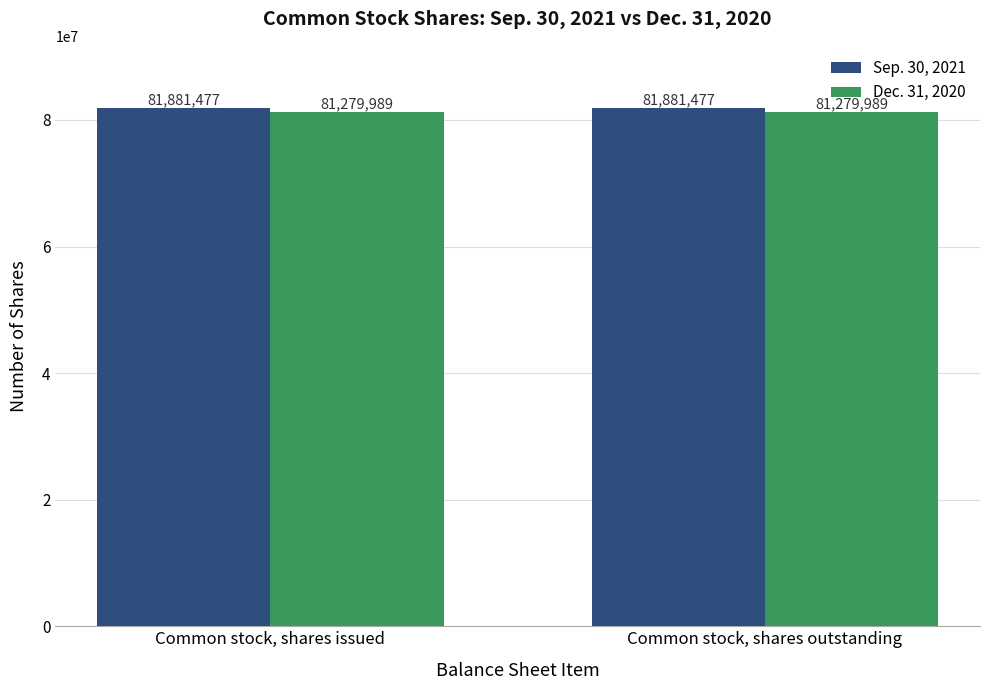

What is the difference between the highest and lowest values at Common stock, shares outstanding?

601488